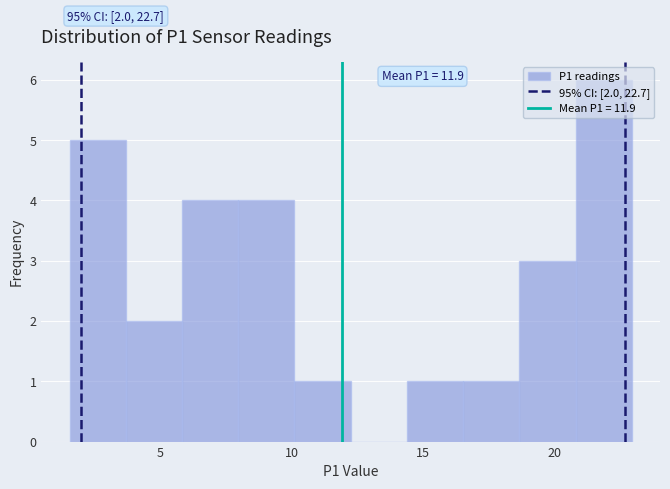

Over which range of the x-axis is the bar tallest?

21.0 to 23.0